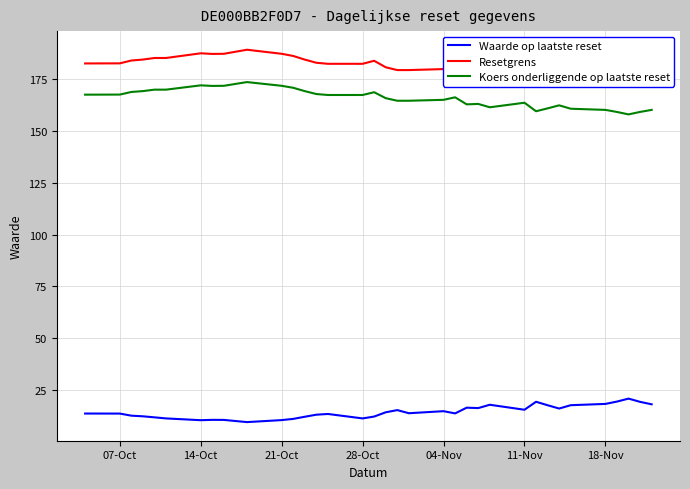

Read the Koers onderliggende op laatste reset value at 18-Nov.

160.2